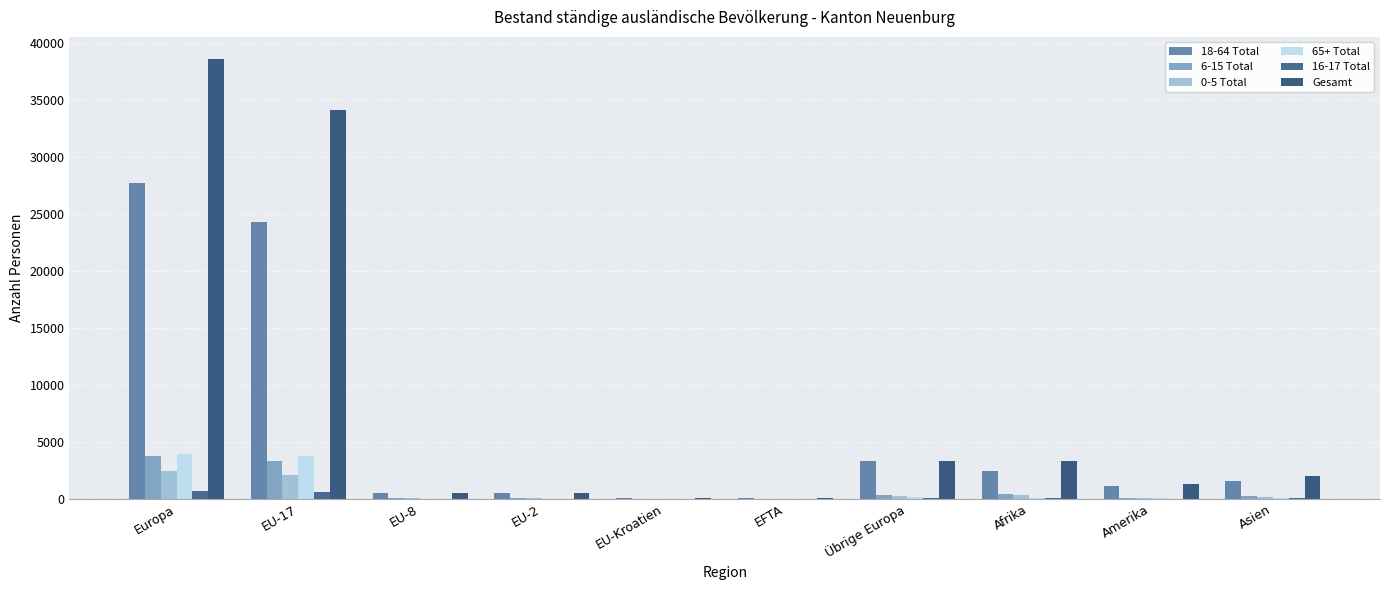

Reading right to left, list all the values displayed in this chart.

18-64 Total: Asien=1541	Amerika=1092	Afrika=2483	Übrige Europa=3339	EFTA=42	EU-Kroatien=75	EU-2=502	EU-8=547	EU-17=24337	Europa=27777
6-15 Total: Asien=223	Amerika=108	Afrika=438	Übrige Europa=371	EFTA=3	EU-Kroatien=4	EU-2=37	EU-8=59	EU-17=3317	Europa=3791
0-5 Total: Asien=161	Amerika=50	Afrika=341	Übrige Europa=257	EFTA=4	EU-Kroatien=3	EU-2=33	EU-8=35	EU-17=2080	Europa=2412
65+ Total: Asien=46	Amerika=55	Afrika=39	Übrige Europa=155	EFTA=3	EU-Kroatien=12	EU-2=8	EU-8=13	EU-17=3768	Europa=3959
16-17 Total: Asien=34	Amerika=30	Afrika=45	Übrige Europa=58	EFTA=0	EU-Kroatien=0	EU-2=5	EU-8=5	EU-17=627	Europa=695
Gesamt: Asien=2005	Amerika=1335	Afrika=3346	Übrige Europa=3339	EFTA=42	EU-Kroatien=75	EU-2=502	EU-8=547	EU-17=34129	Europa=38634